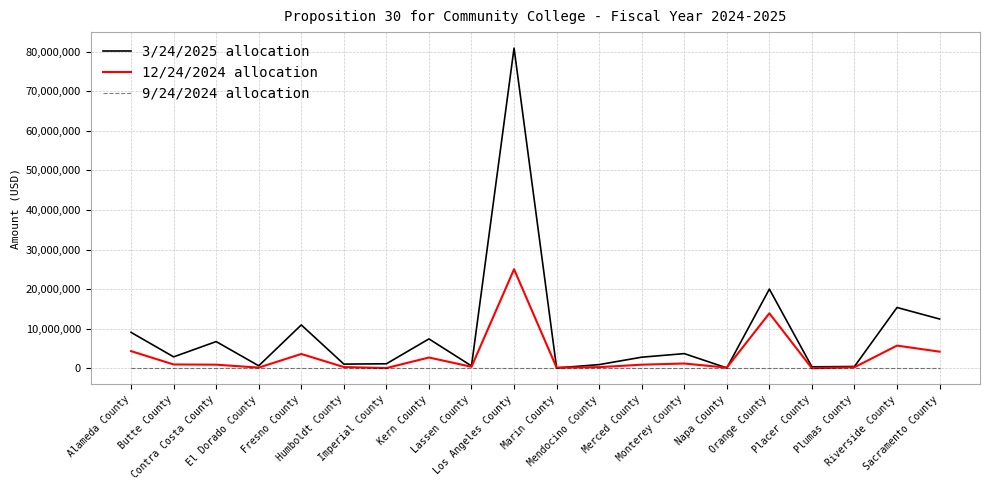

List the series in order of their overall mean, highest first.

3/24/2025 allocation, 12/24/2024 allocation, 9/24/2024 allocation